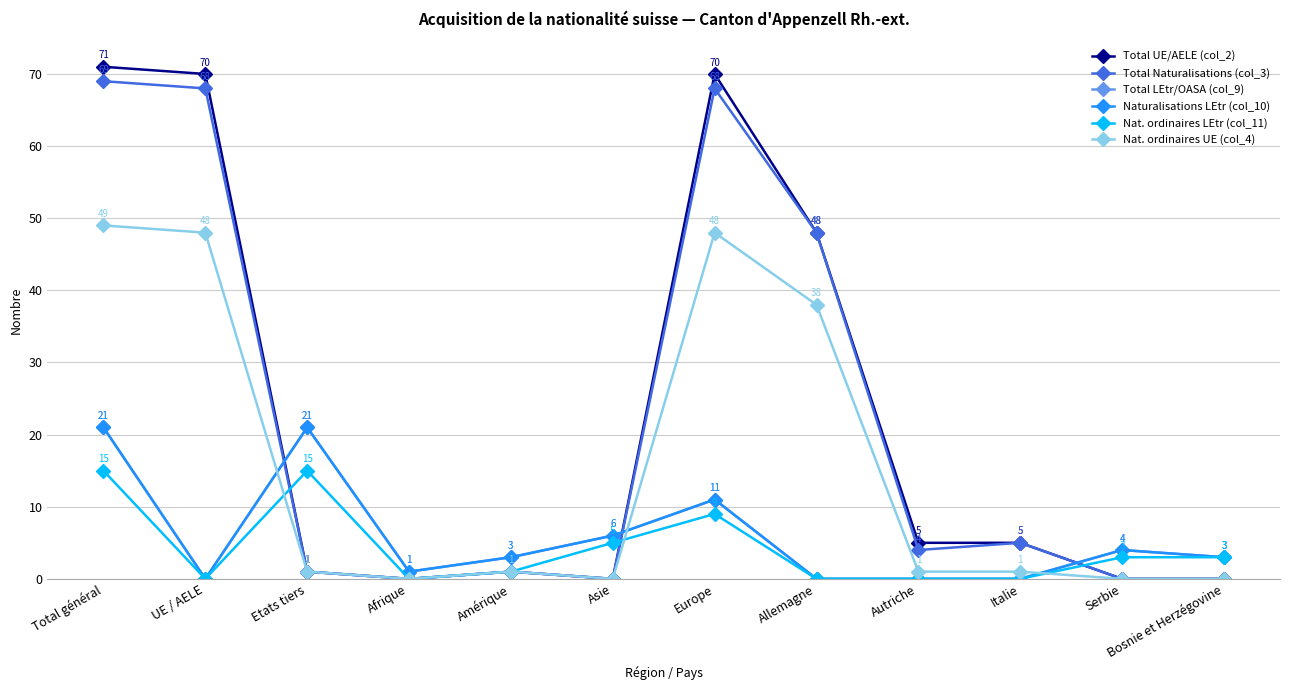

Between which two adjacent categories do Nat. ordinaires UE (col_4) and Naturalisations LEtr (col_10) first intersect?

UE / AELE and Etats tiers